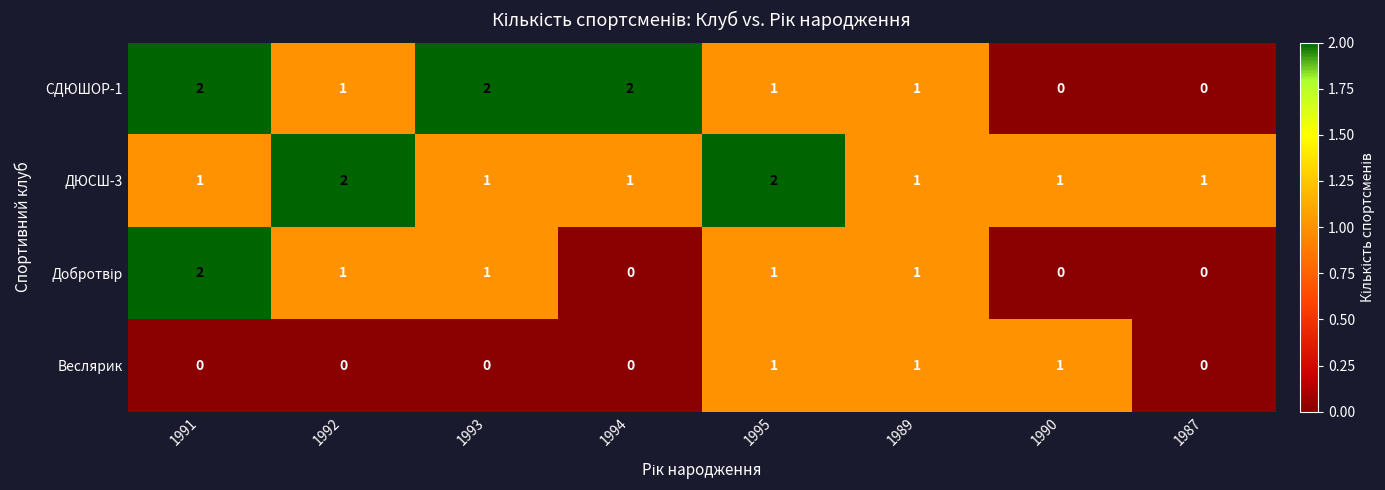

Is it true that СДЮШОР-1 equals 0 at 1987?

True